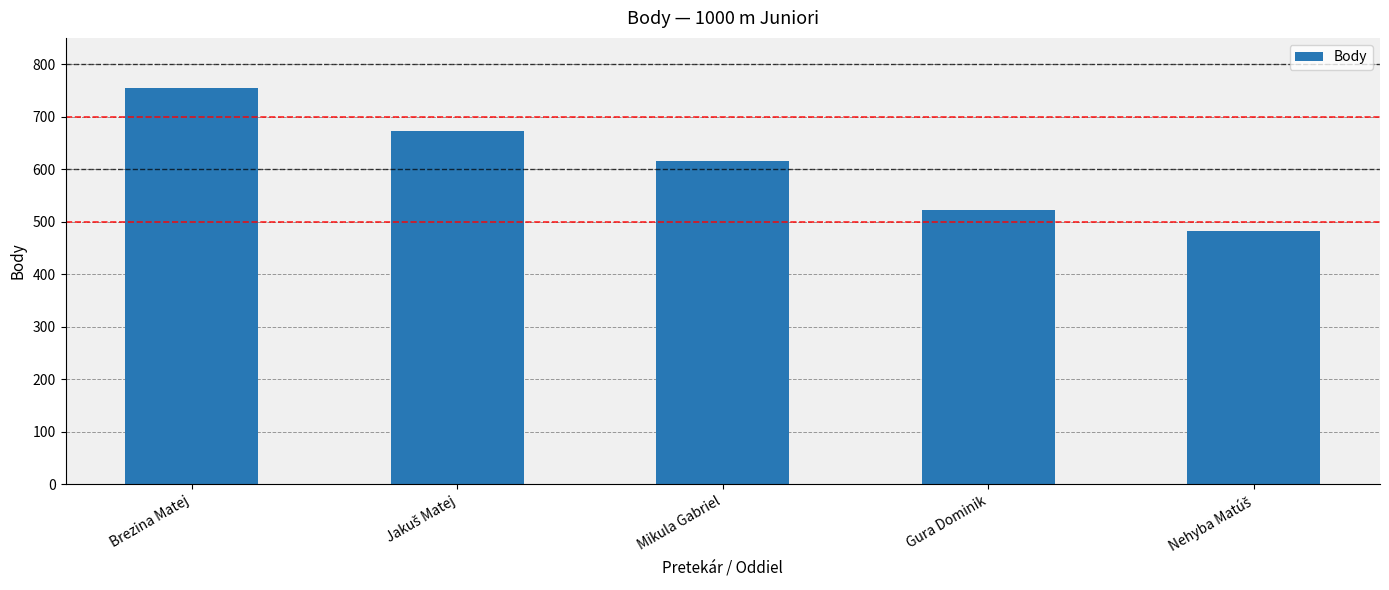

What is the average value?

609